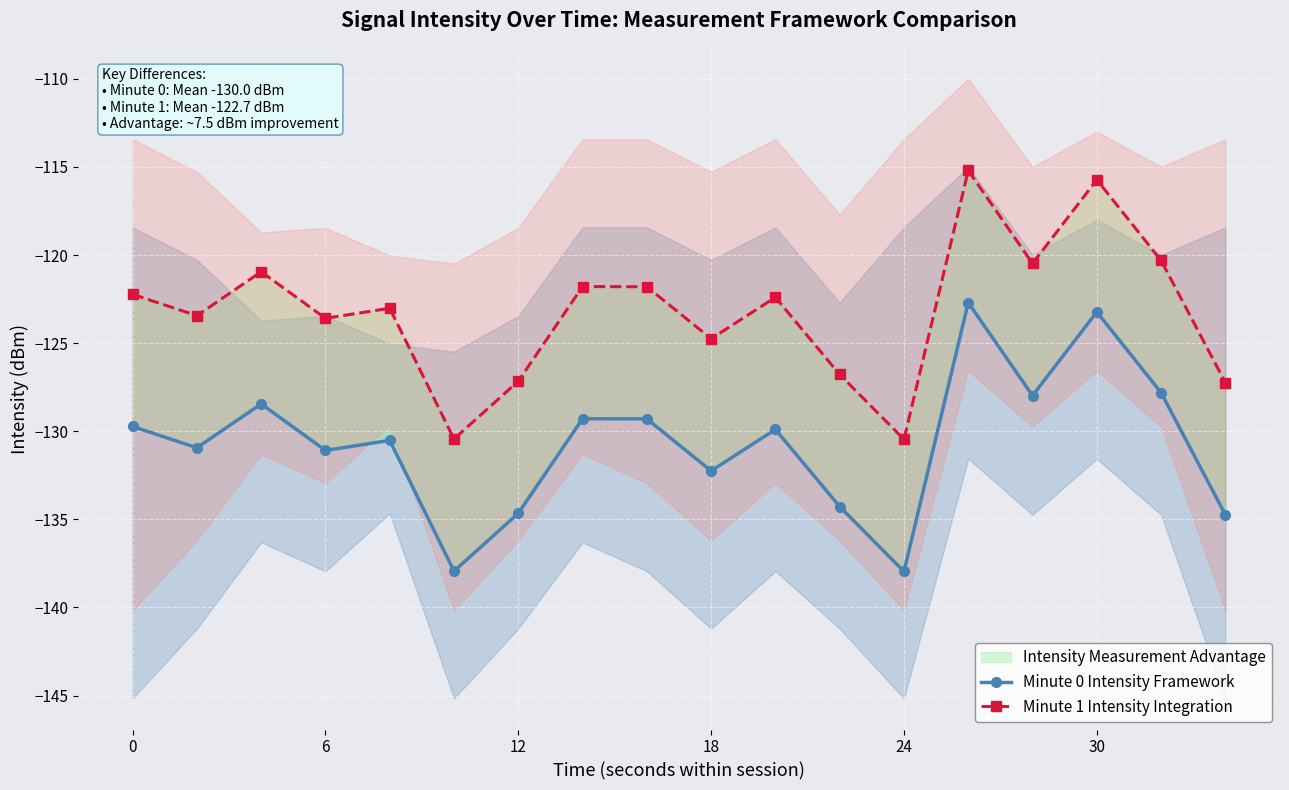

Reading left to right, transcribe all the data shown in this chart.

Minute 0 Intensity Framework: -129.7	-130.9	-128.4	-131.1	-130.5	-137.9	-134.7	-129.3	-129.3	-132.2	-129.9	-134.3	-138.0	-122.7	-128.0	-123.2	-127.8	-134.7
Minute 1 Intensity Integration: -122.2	-123.4	-120.9	-123.6	-123.0	-130.4	-127.2	-121.8	-121.8	-124.8	-122.4	-126.8	-130.5	-115.2	-120.5	-115.7	-120.3	-127.2